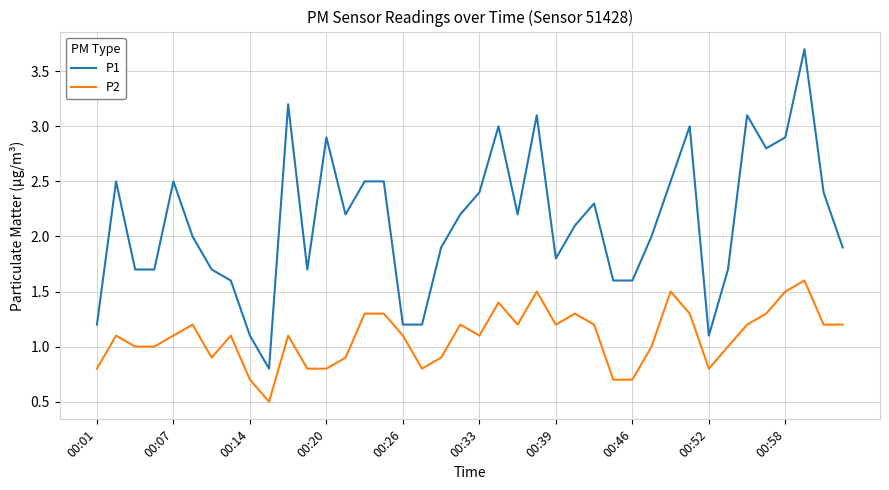

Rank the series by their average value, from lowest to highest.

P2, P1